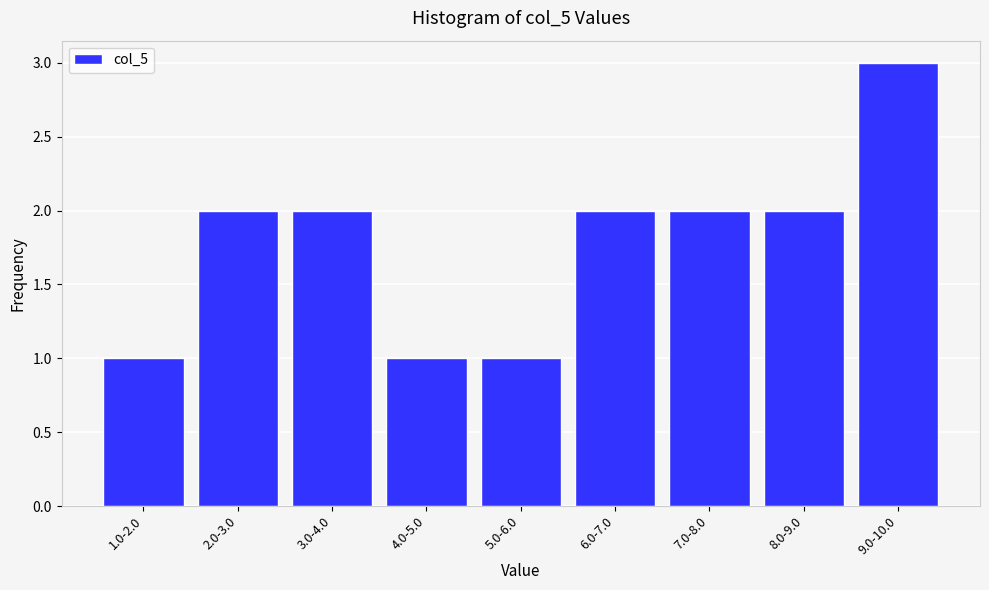

Reading left to right, extract all data points from this chart.

1	2	2	1	1	2	2	2	3